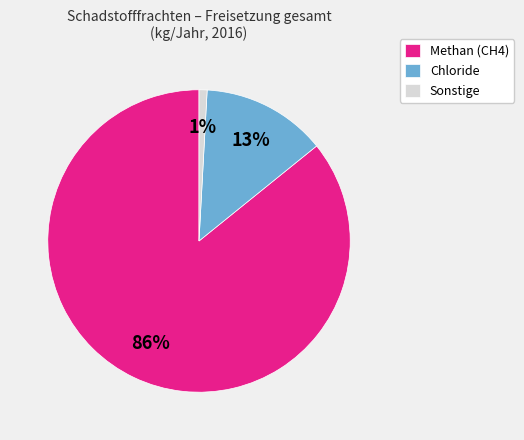

To the nearest percent, what is the average slice percentage?

33%